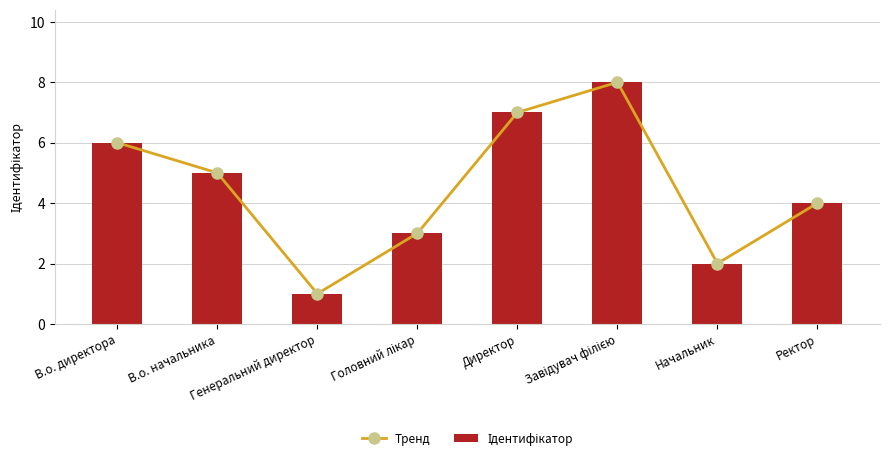

What is the value of the Ідентифікатор bar at the 5th from the left?

7